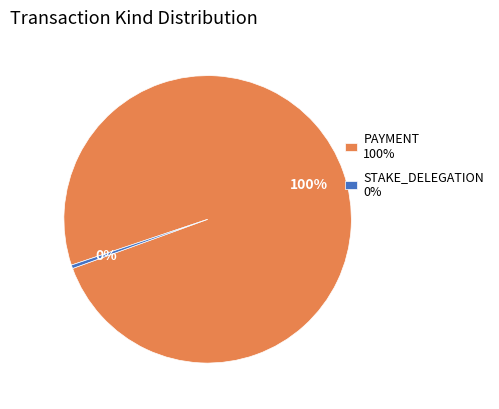

Is it true that STAKE_DELEGATION 0% is 0% of the pie?

True